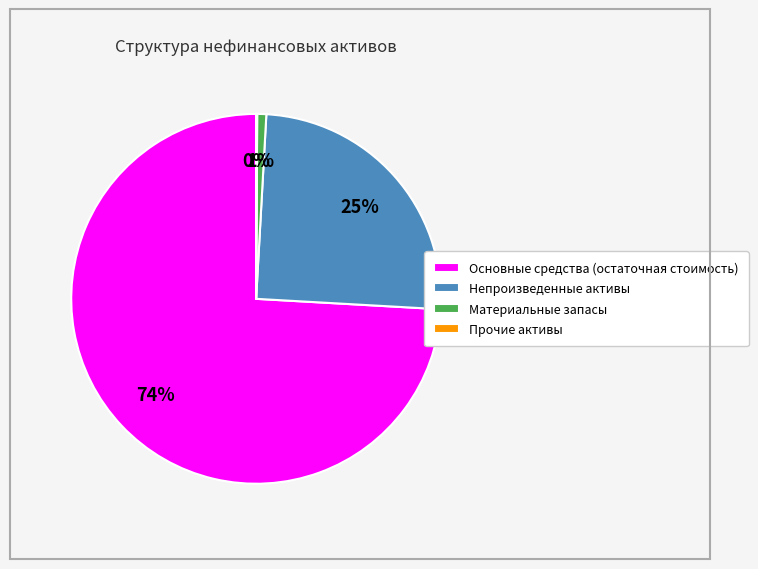

What is the ratio of the value at Основные средства (остаточная стоимость) to the value at Непроизведенные активы?

3.0